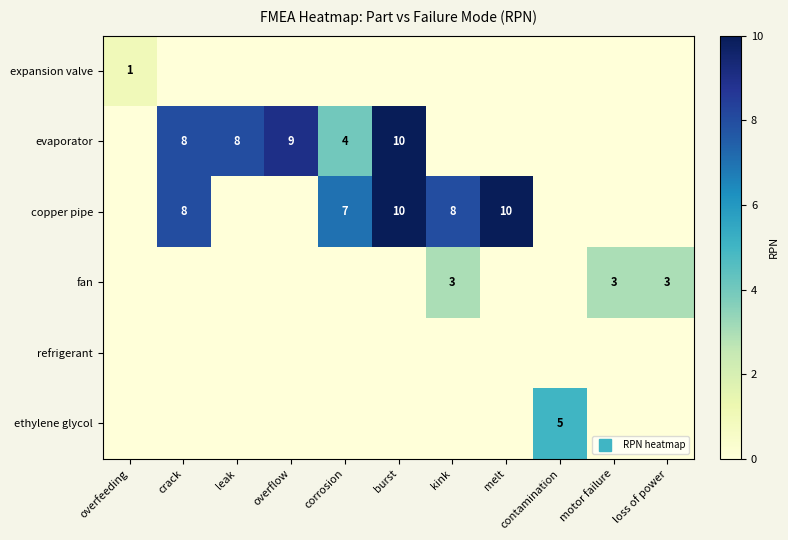

What is the sum of all fan values?

9